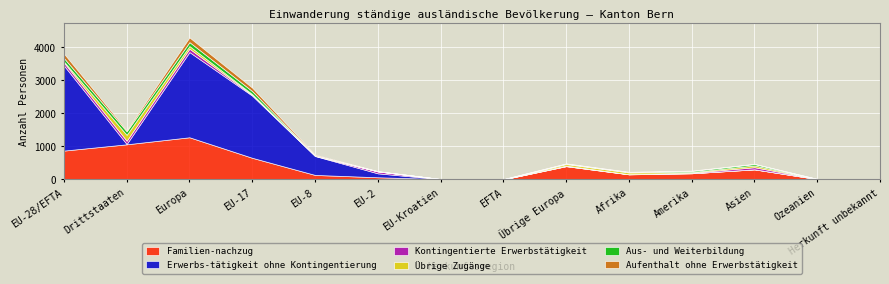

How many categories are shown in the chart?

14